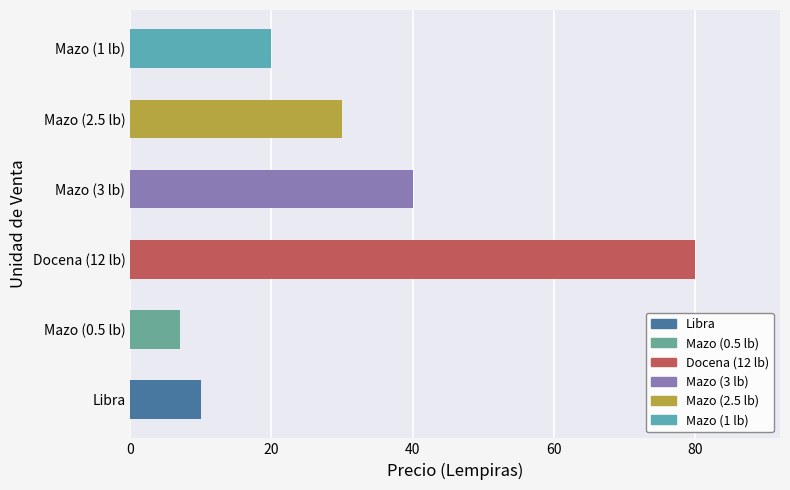

What is the average value?

31